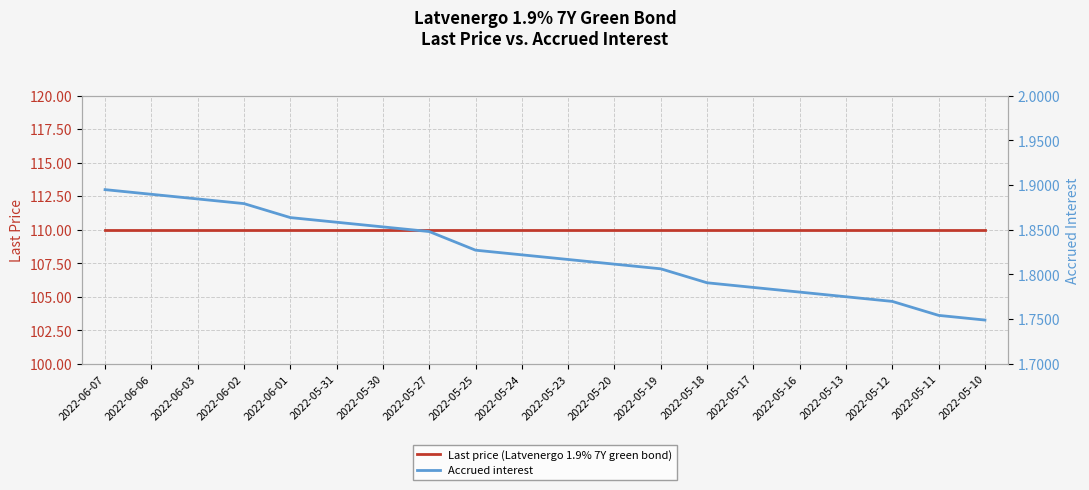

List the labels in order of Accrued interest value, largest first.

2022-06-07, 2022-06-06, 2022-06-03, 2022-06-02, 2022-06-01, 2022-05-31, 2022-05-30, 2022-05-27, 2022-05-25, 2022-05-24, 2022-05-23, 2022-05-20, 2022-05-19, 2022-05-18, 2022-05-17, 2022-05-16, 2022-05-13, 2022-05-12, 2022-05-11, 2022-05-10